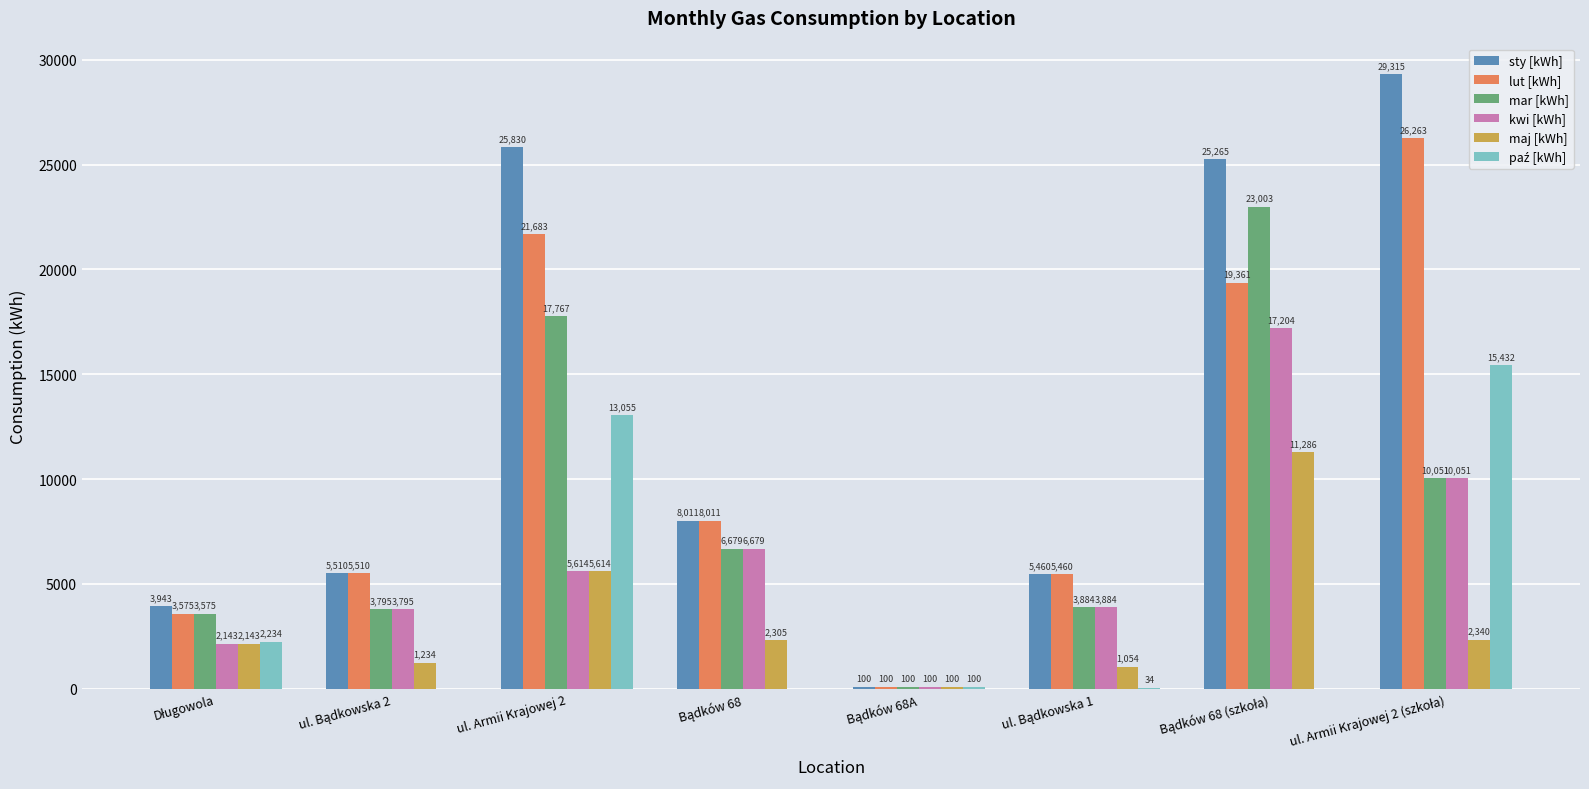

What is the maximum value shown in the chart?

29315